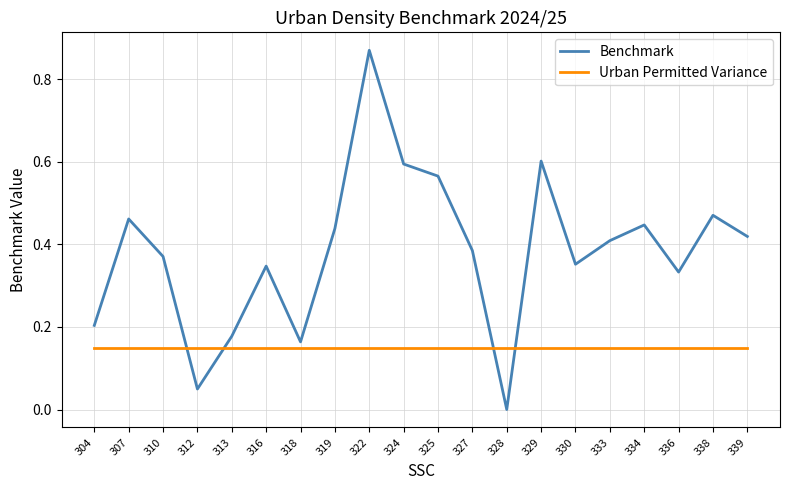

The value of Benchmark at 333 is 0.4. True or false?

True